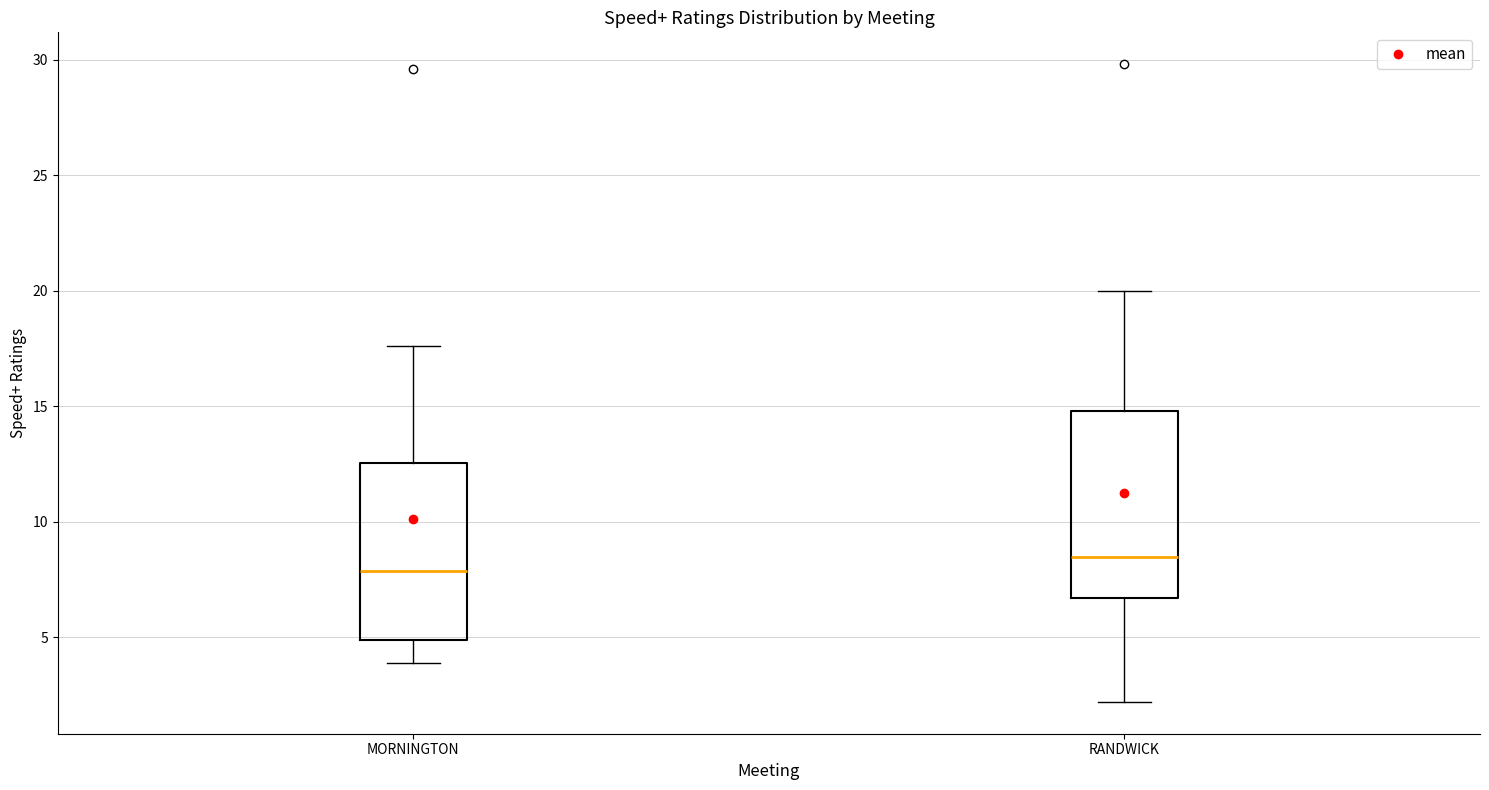

Which box has the highest median line?

RANDWICK